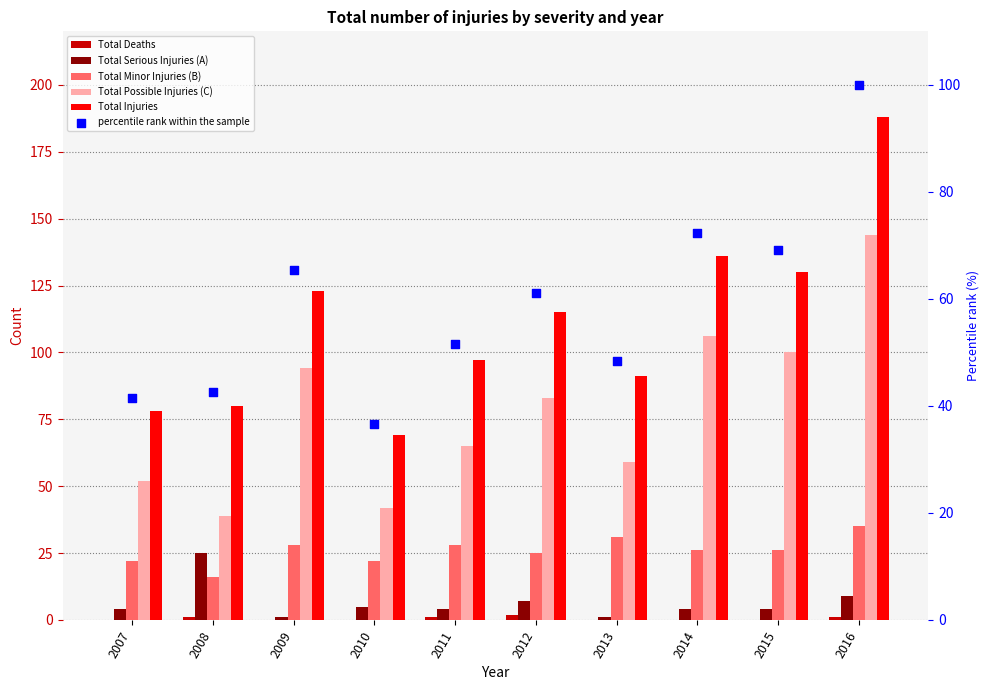

Which series has the widest spread of Y values?

Total Injuries